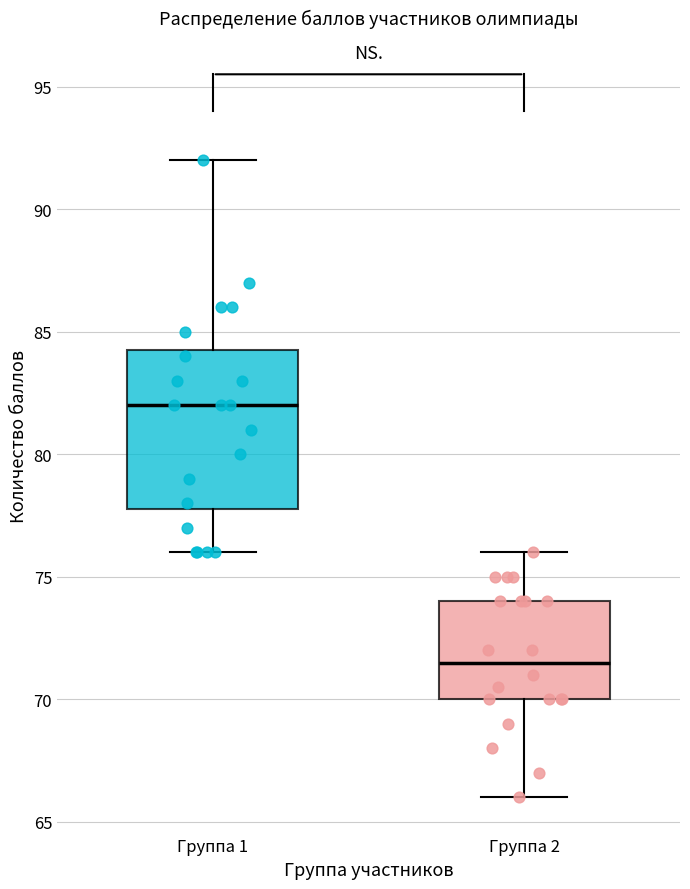

Where is the lower edge of the box for Группа 1 on the y-axis? The values are not printed on the chart, so give them approximately, as read against the axis.

78.0